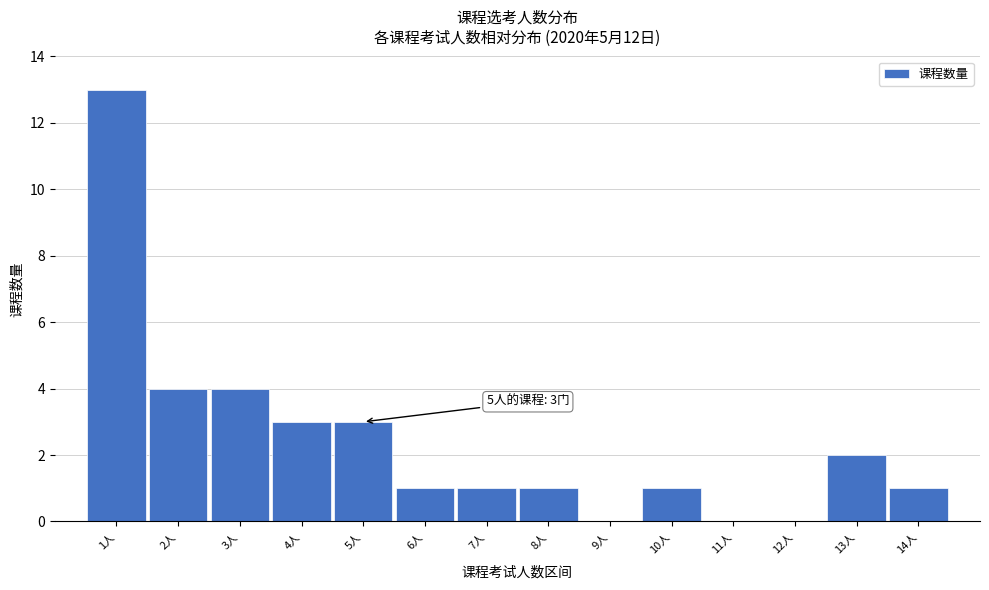

Which range on the x-axis has the tallest bar?

0.5 to 1.5